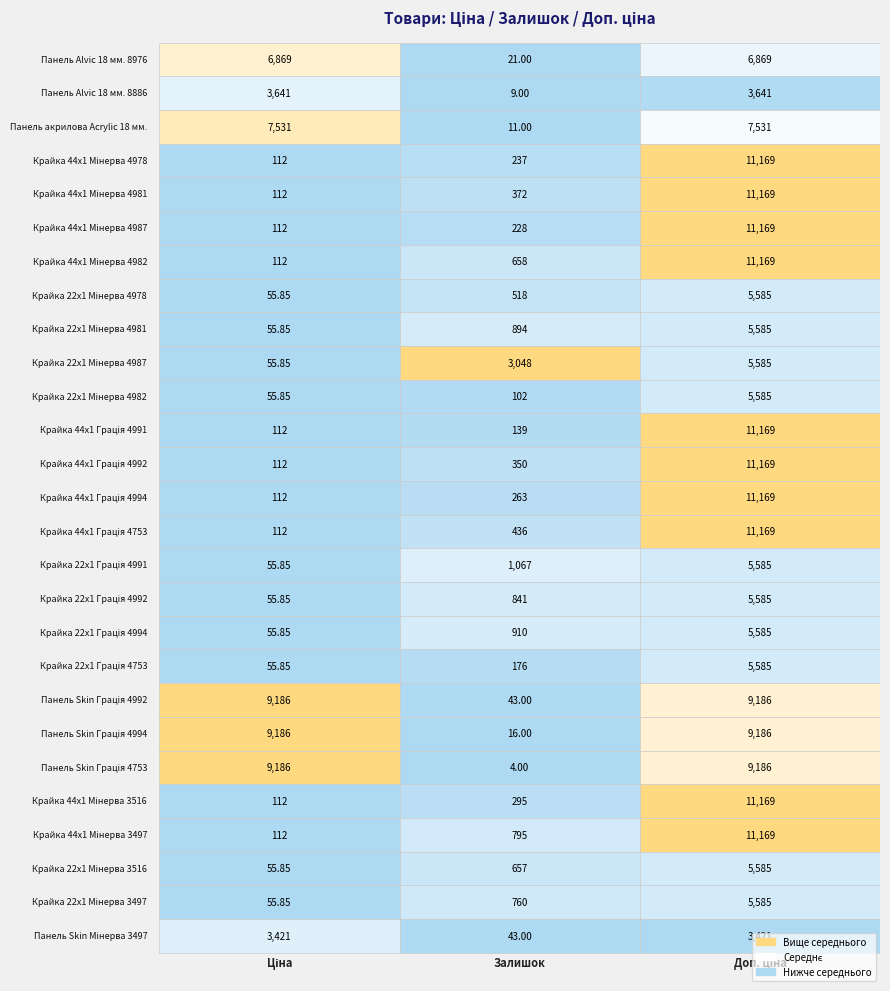

What is the lowest value of the Крайка 22x1 Мінерва 4978 series?

55.9